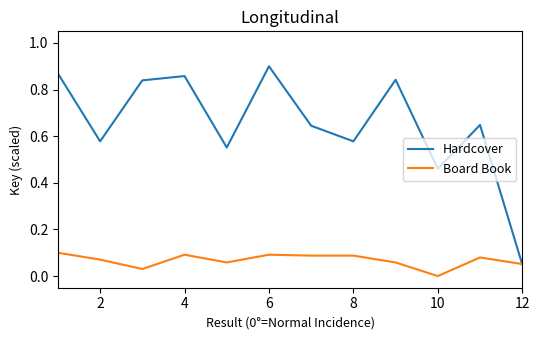

Rank the series by their average value, from highest to lowest.

Hardcover, Board Book